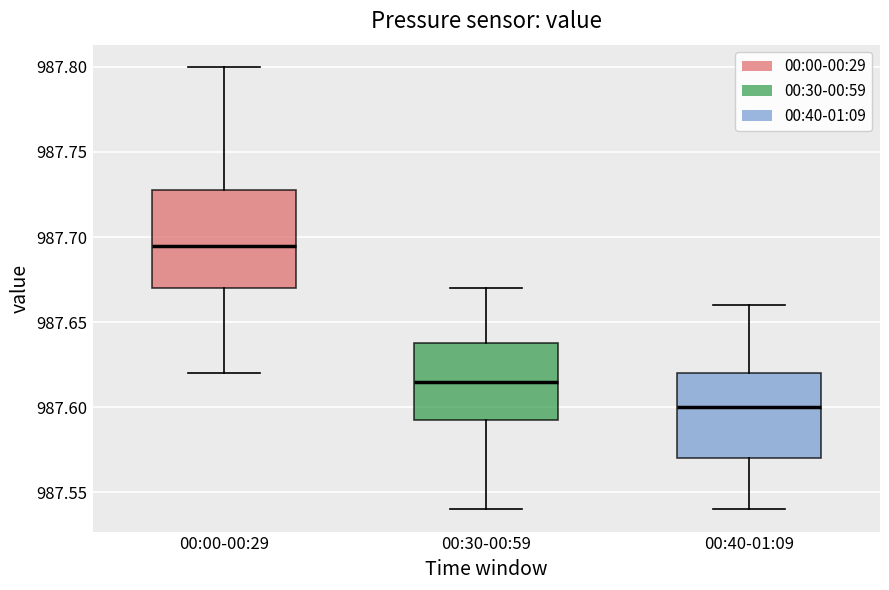

Reading left to right, transcribe this box plot: for each box, give where its median line is, the range the box spans, and where its two whiskers end, as read against the y-axis. The values are not printed on the chart, so give them approximately, as read against the axis.

00:00-00:29: median 987.695, box 987.670 to 987.730, whiskers 987.620 to 987.800
00:30-00:59: median 987.615, box 987.595 to 987.640, whiskers 987.540 to 987.670
00:40-01:09: median 987.600, box 987.570 to 987.620, whiskers 987.540 to 987.660